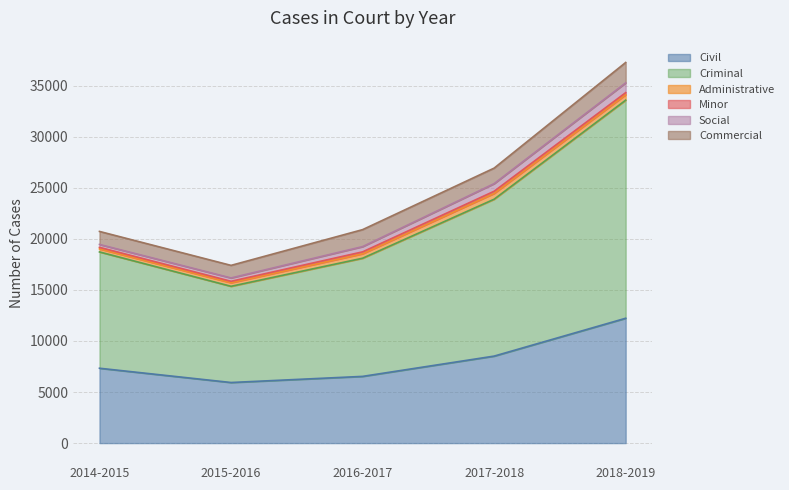

True or false: Civil and Administrative cross at least once.

False